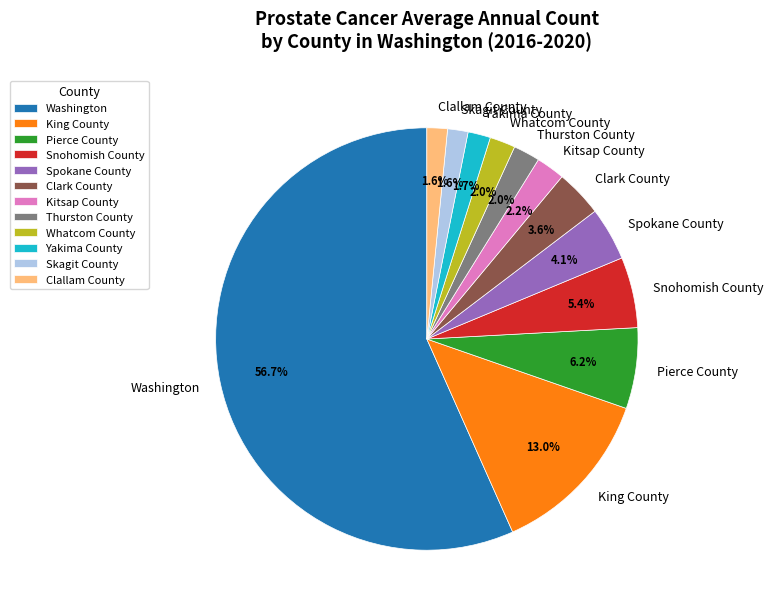

To the nearest percent, what is the average slice percentage?

8%